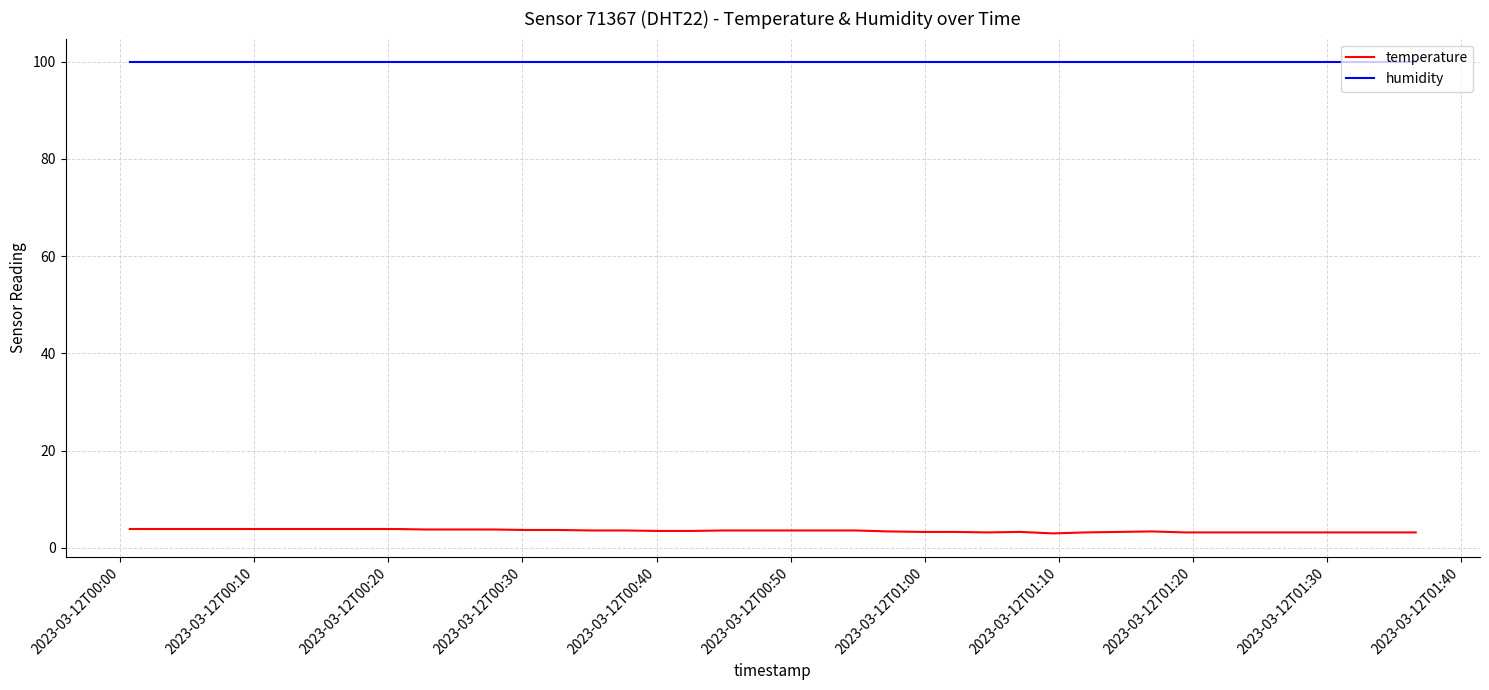

What is the greatest value displayed?

99.9